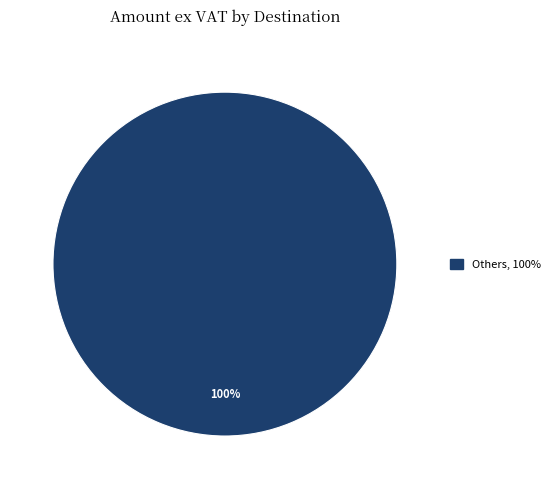

Is there any slice that represents more than half of the pie?

Yes